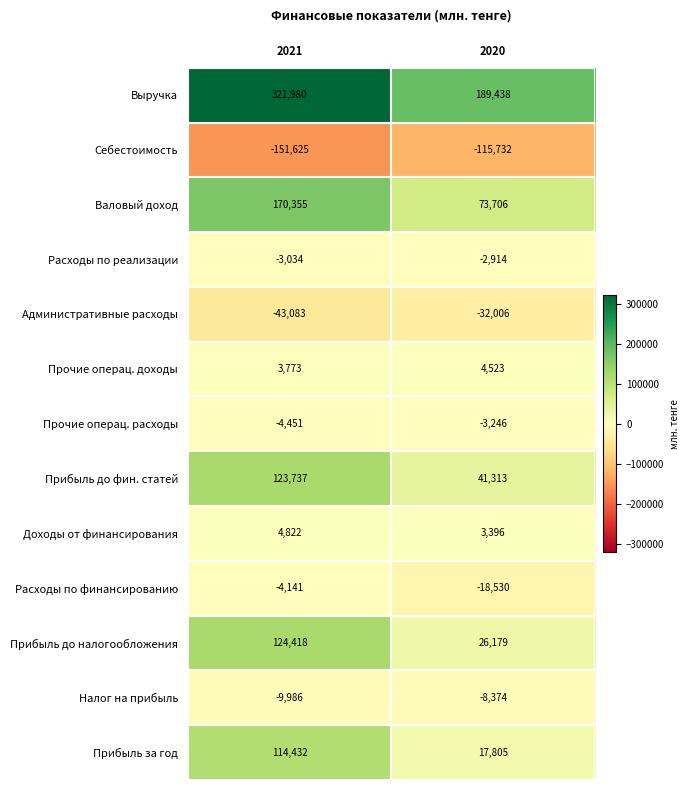

How many data points does each series have?

2